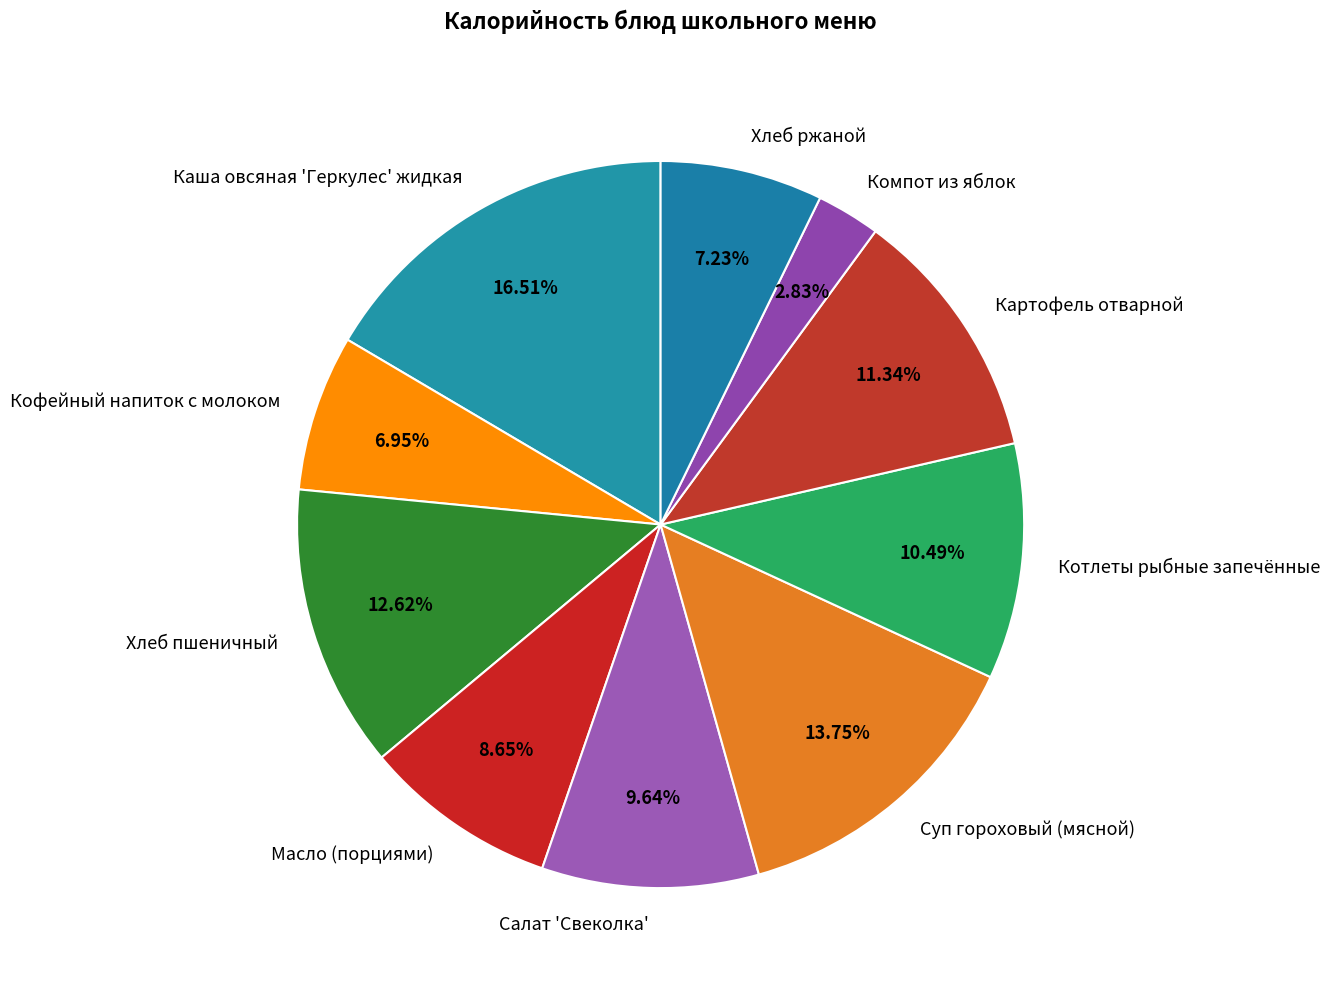

Is there any slice that represents more than half of the pie?

No